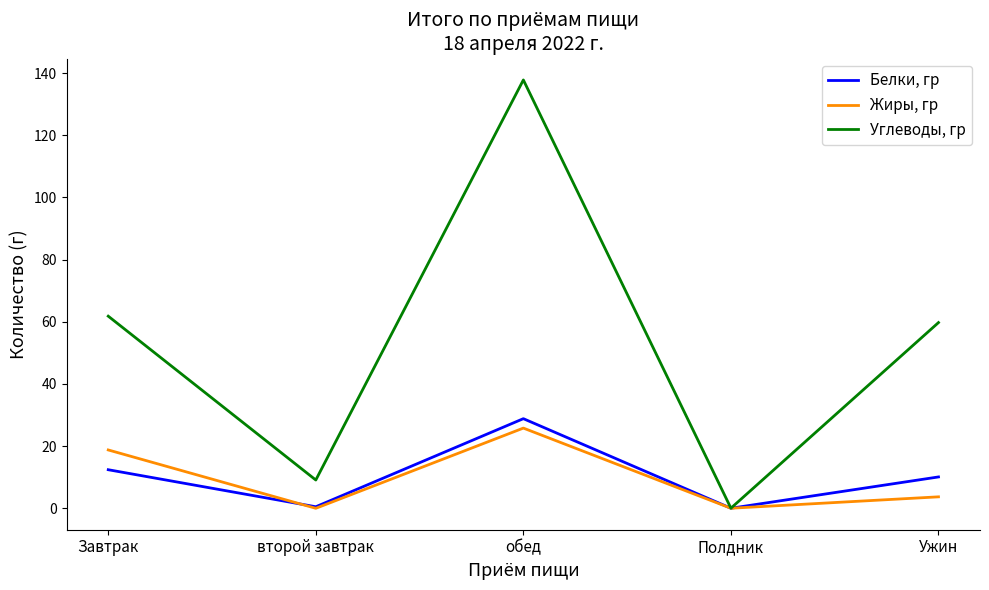

Which series has the largest total across all categories?

Углеводы, гр